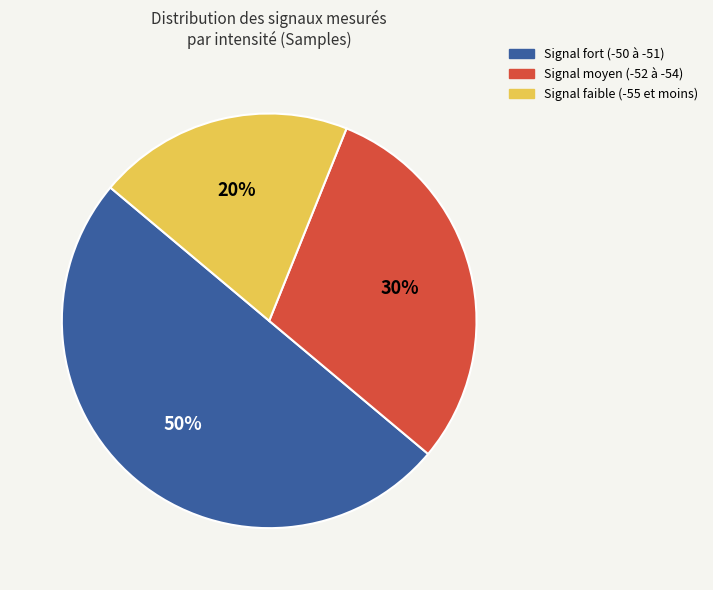

To the nearest percent, what is the difference between the largest and smallest slice percentages?

30%